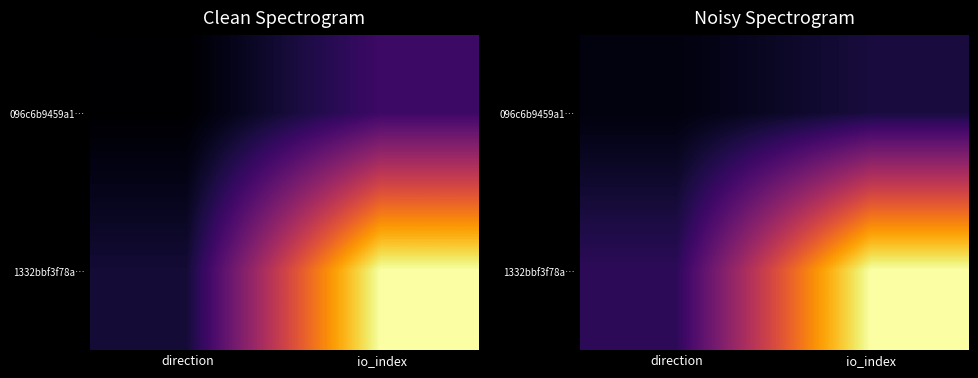

At which label is 096c6b9459a1… closest to 0?

direction